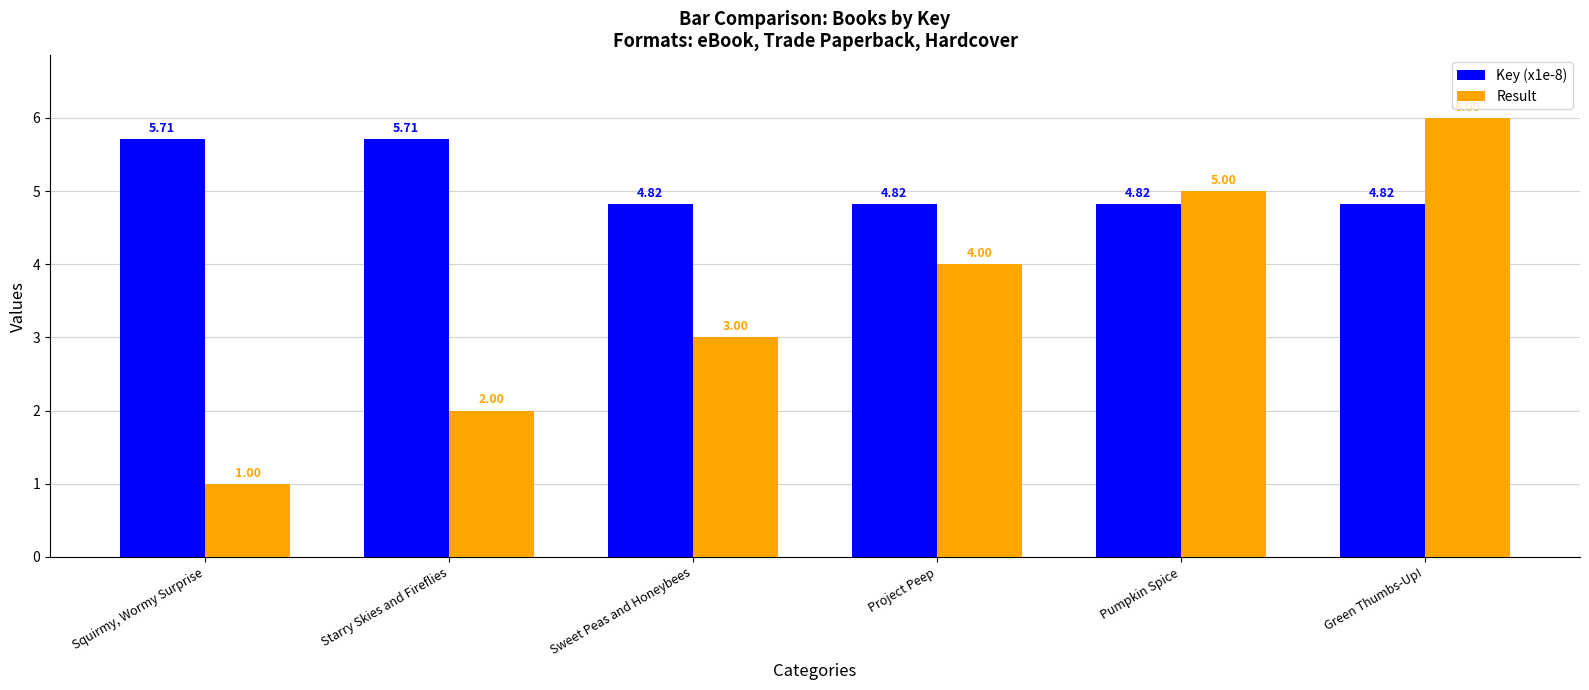

Reading left to right, transcribe all the data shown in this chart.

Key (x1e-8): Squirmy, Wormy Surprise=5.7	Starry Skies and Fireflies=5.7	Sweet Peas and Honeybees=4.8	Project Peep=4.8	Pumpkin Spice=4.8	Green Thumbs-Up!=4.8
Result: Squirmy, Wormy Surprise=1.0	Starry Skies and Fireflies=2.0	Sweet Peas and Honeybees=3.0	Project Peep=4.0	Pumpkin Spice=5.0	Green Thumbs-Up!=6.0